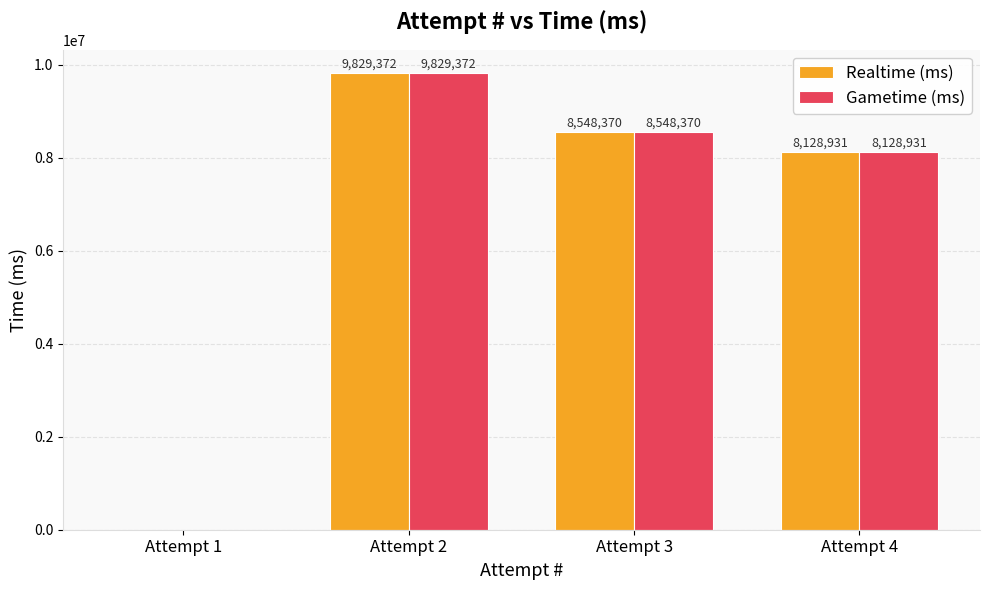

The Gametime (ms) series shows 11756392 at Attempt 4. True or false?

False